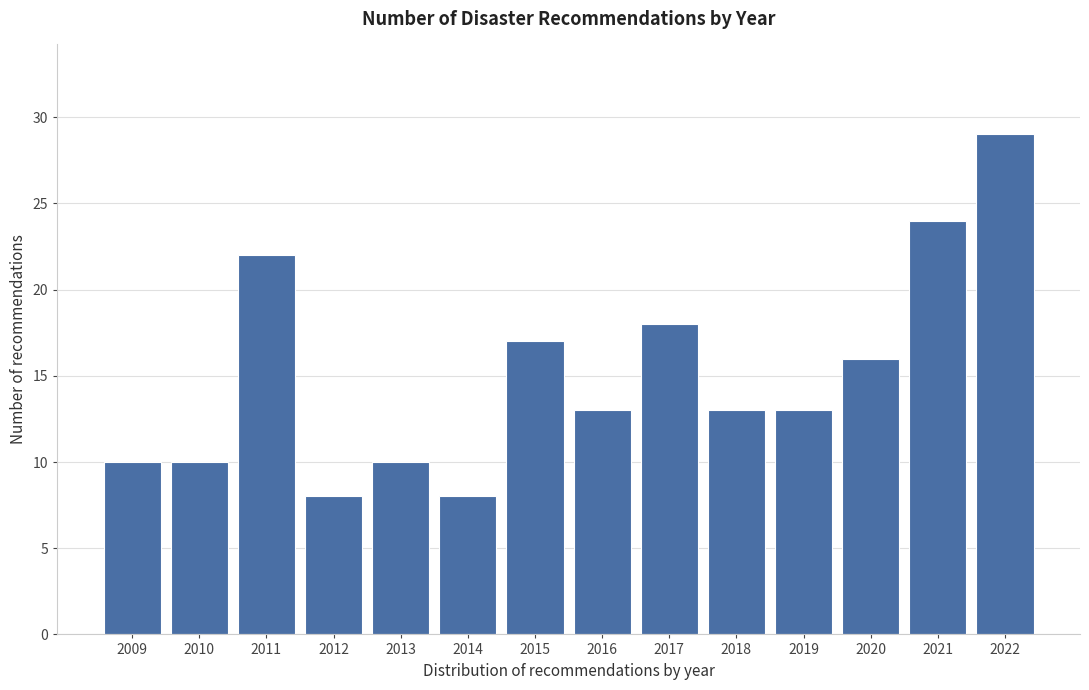

Reading left to right, what are all the values shown in this chart?

2009=10	2010=10	2011=22	2012=8	2013=10	2014=8	2015=17	2016=13	2017=18	2018=13	2019=13	2020=16	2021=24	2022=29